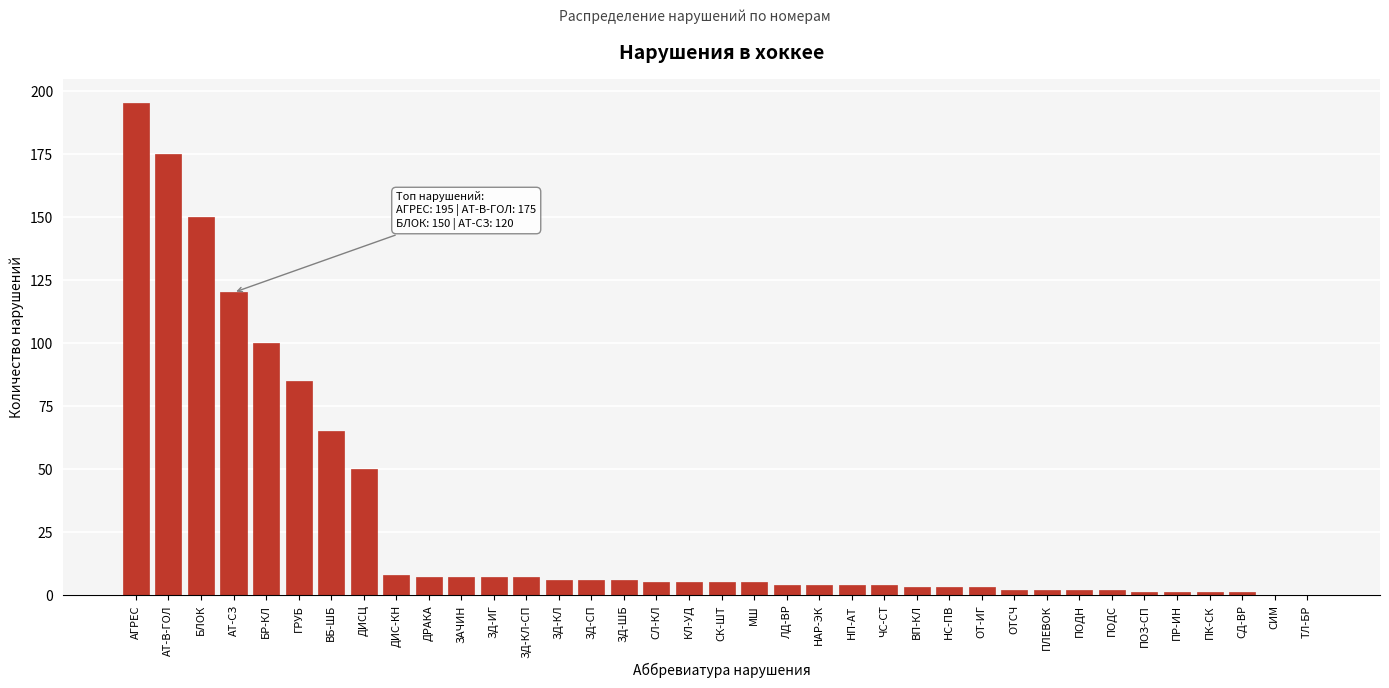

Where is the data nearest to the value 97?

БР-КЛ